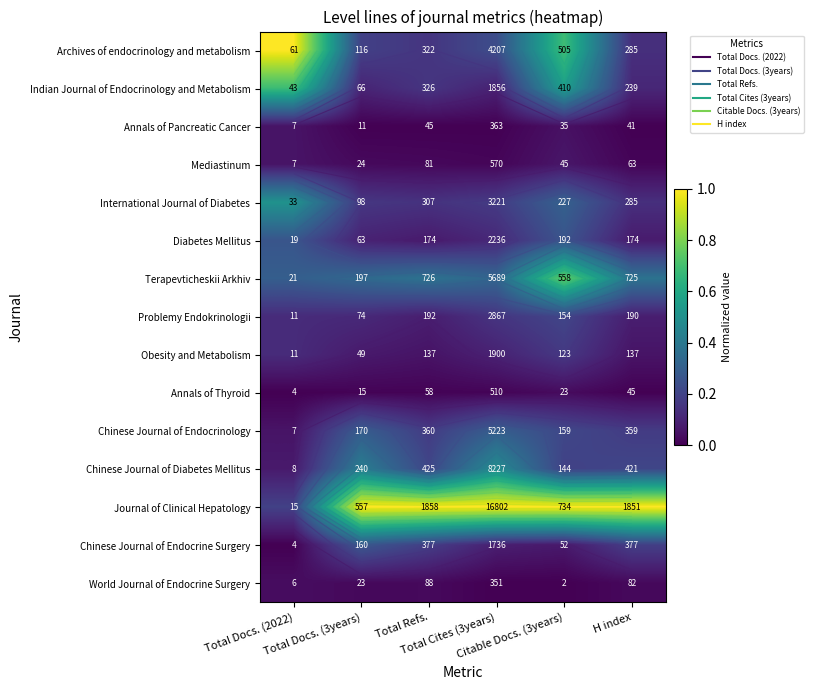

The value of Indian Journal of Endocrinology and Metabolism at Total Cites (3years) is 0.2. True or false?

False